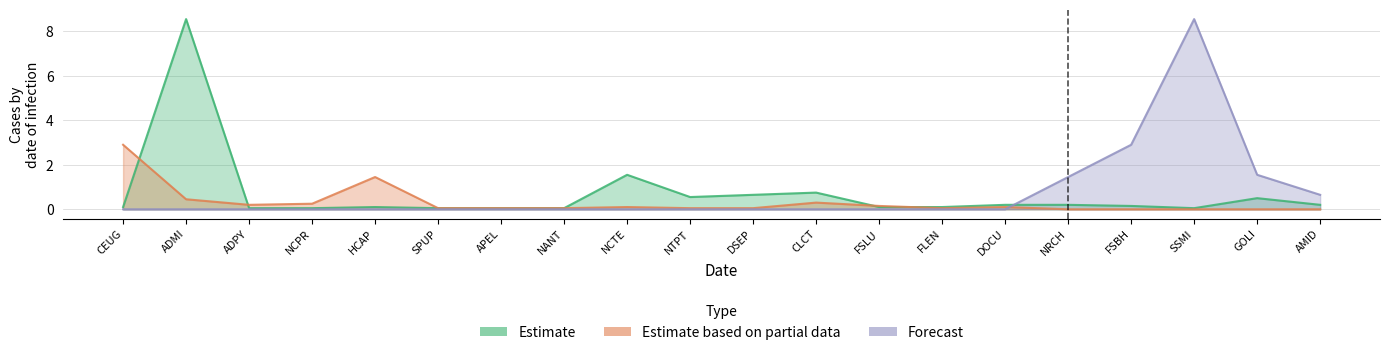

How many data points in Forecast are above 0?

5